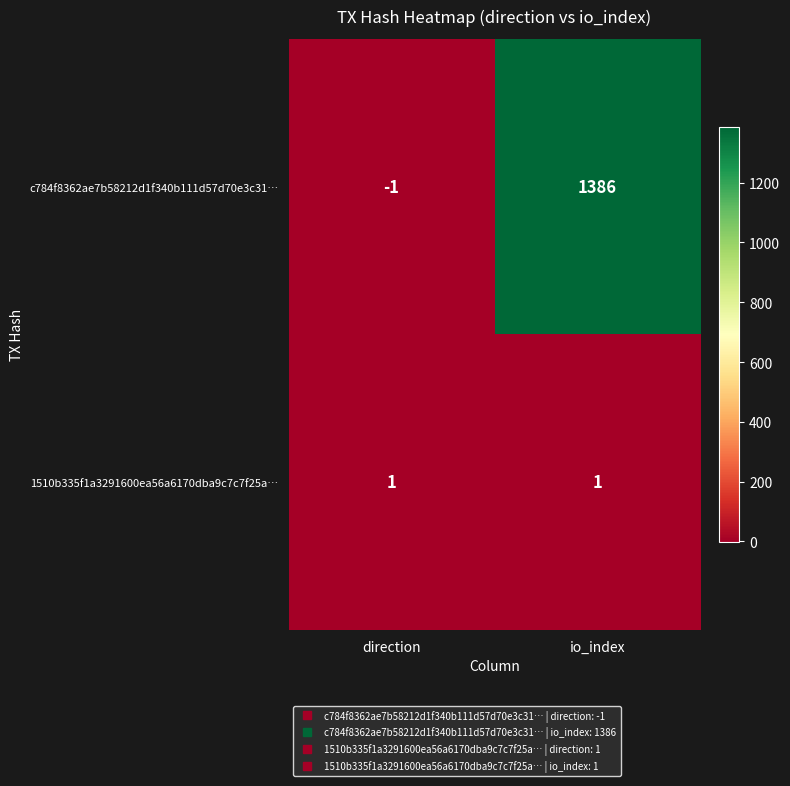

Is it true that c784f8362ae7b58212d1f340b111d57d70e3c31… equals 0 at direction?

False